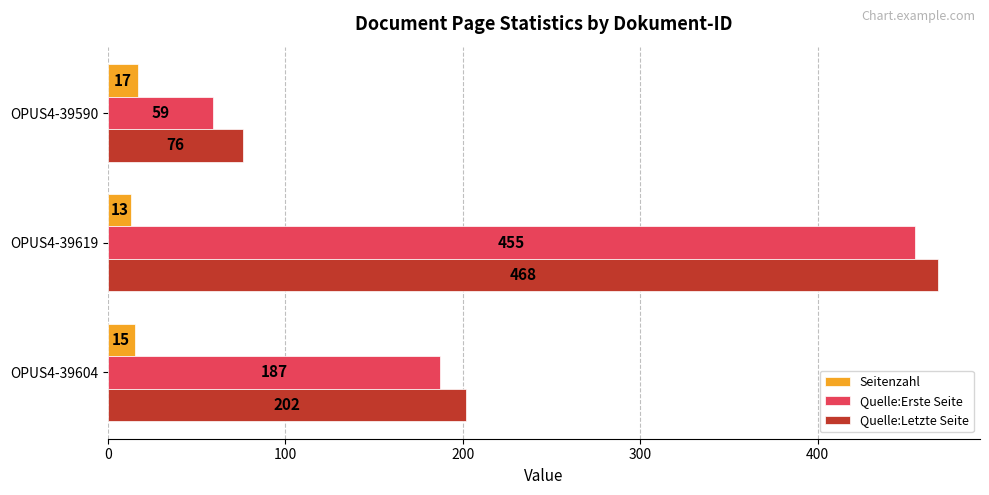

Is the value of Quelle:Erste Seite at OPUS4-39619 greater than the value of Quelle:Letzte Seite at OPUS4-39619?

No